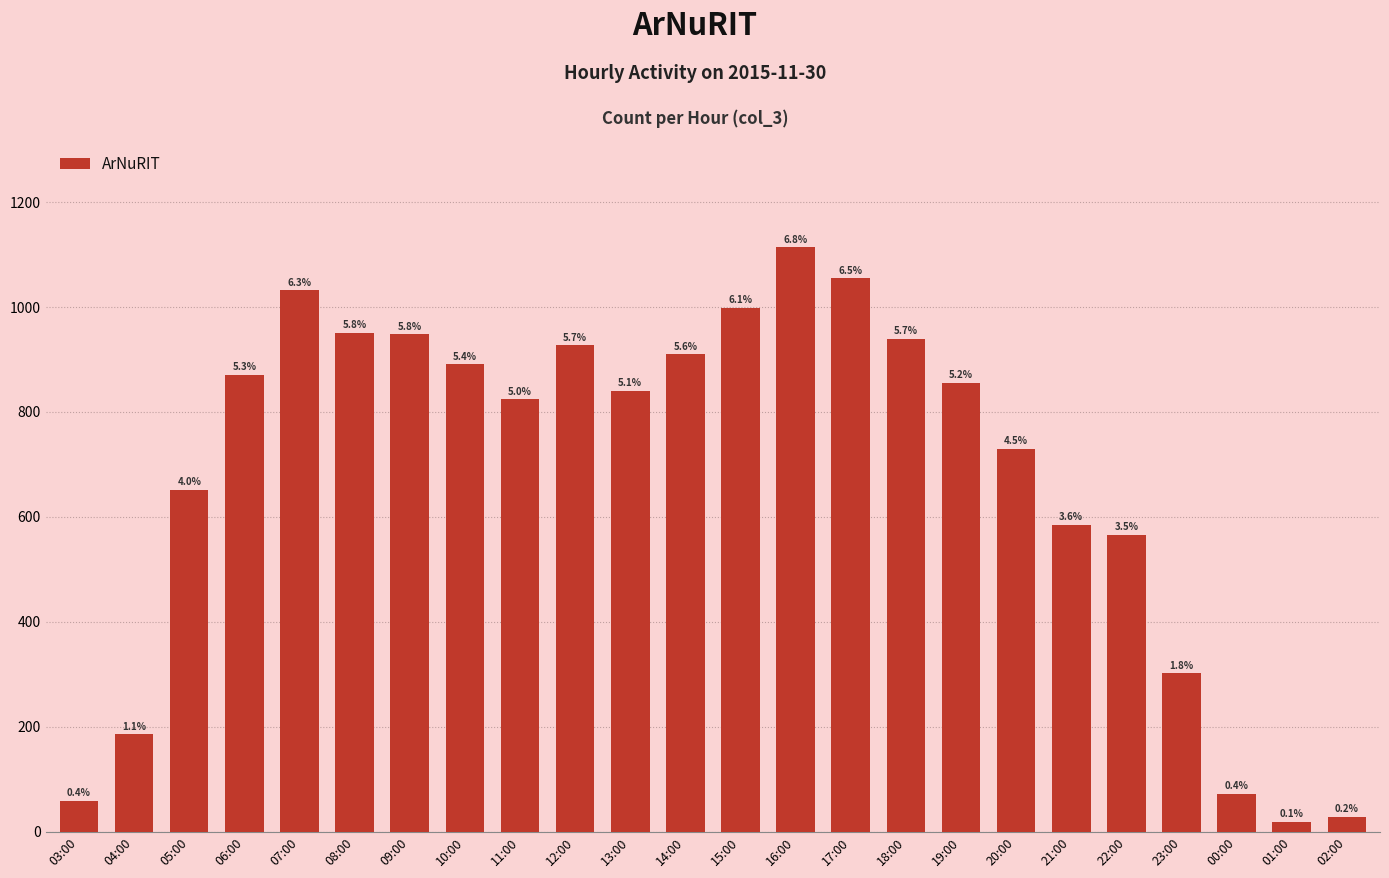

Rank the categories by value from lowest to highest.

01:00, 02:00, 03:00, 00:00, 04:00, 23:00, 22:00, 21:00, 05:00, 20:00, 11:00, 13:00, 19:00, 06:00, 10:00, 14:00, 12:00, 18:00, 09:00, 08:00, 15:00, 07:00, 17:00, 16:00